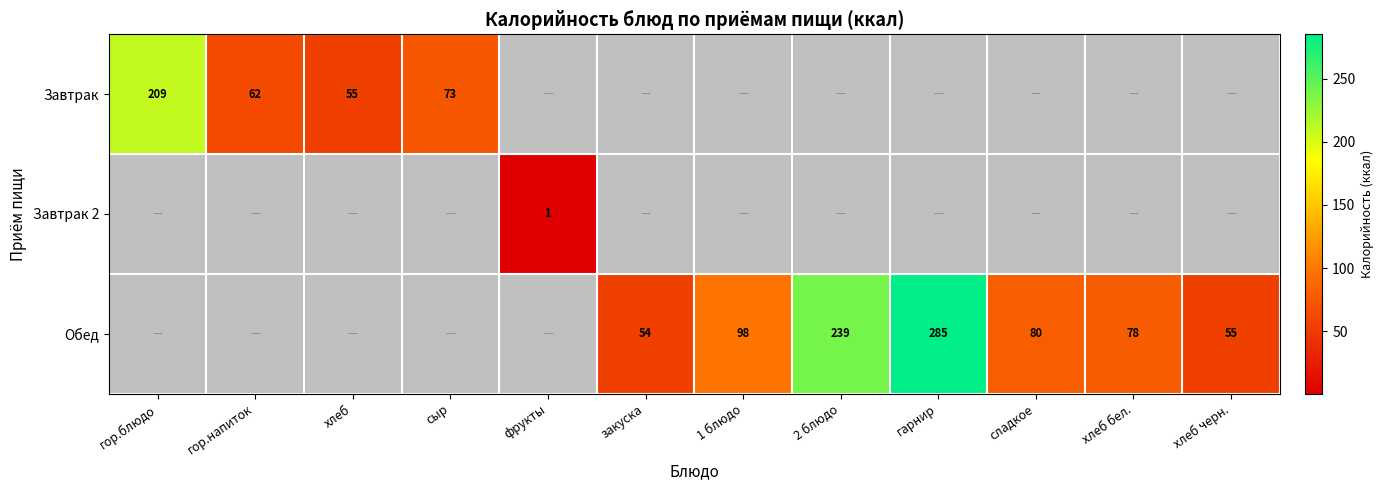

At how many categories does at least one series exceed 223?

2